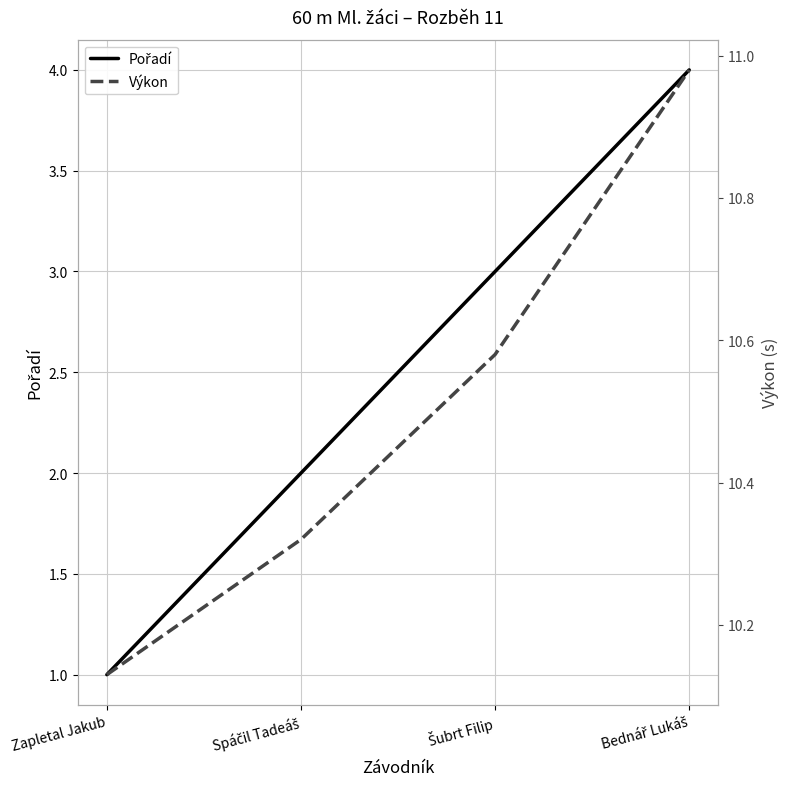

Reading right to left, extract all data points from this chart.

Pořadí: 4.0	3.0	2.0	1.0
Výkon: 11.0	10.6	10.3	10.1